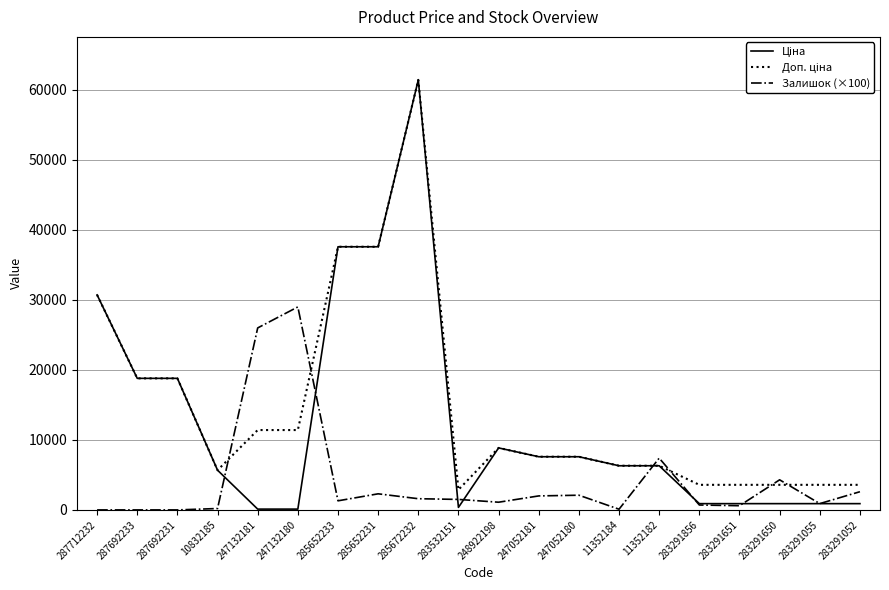

At how many categories does at least one series exceed 17100?

8